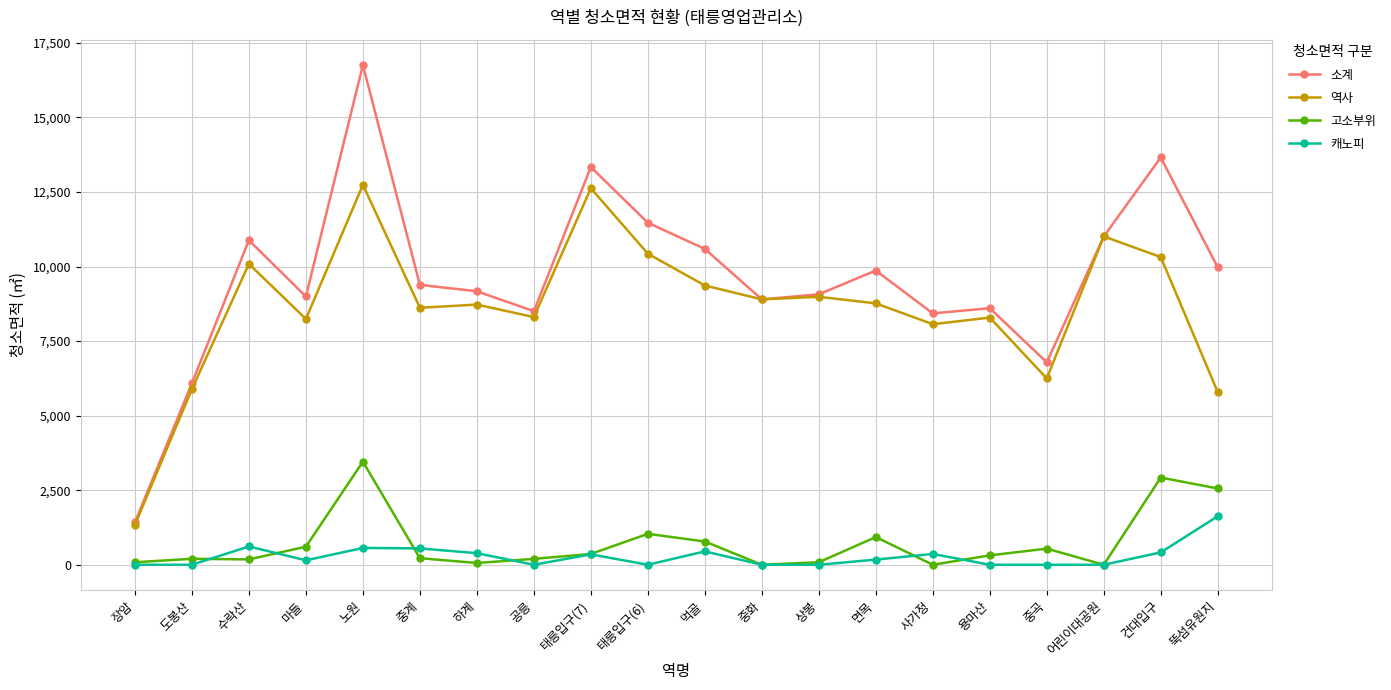

How many series are shown in this chart?

4